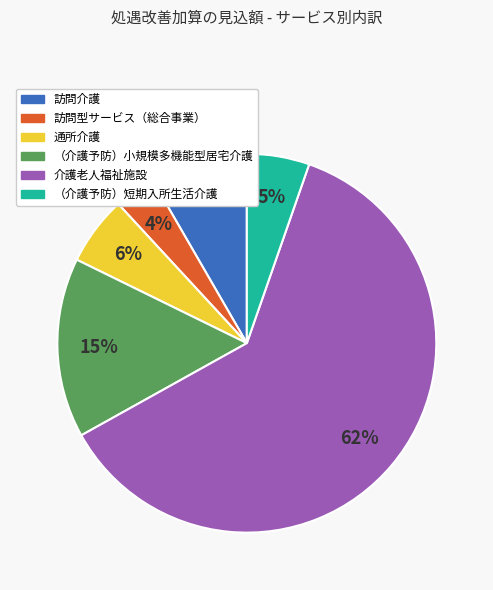

Does 訪問介護 represent more than half of the total?

No